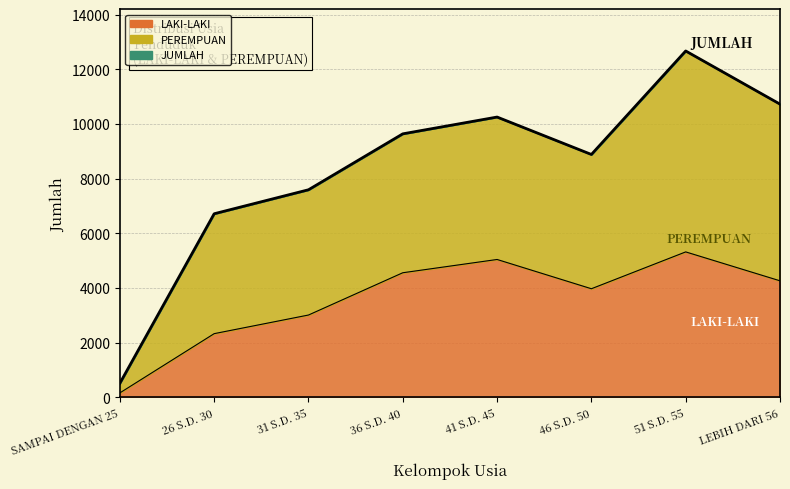

What is the maximum value for JUMLAH?

12668